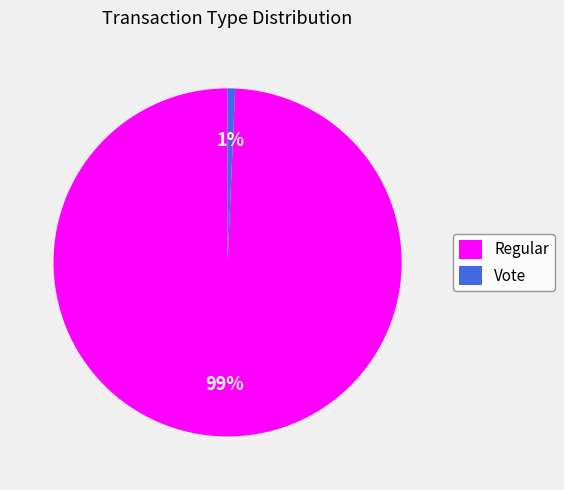

Do Regular and Vote together represent more than half of the pie?

Yes